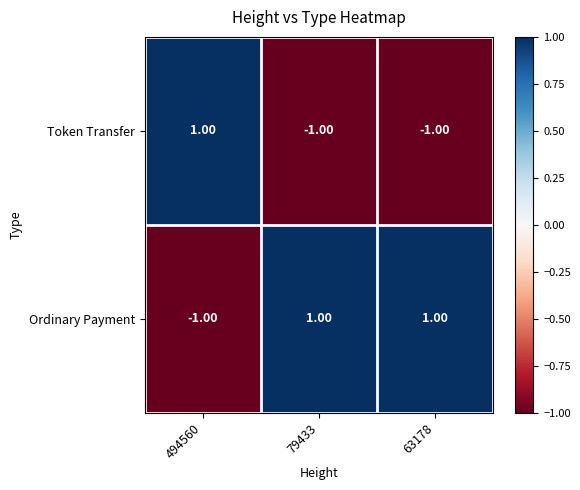

At how many categories does at least one series exceed 0?

3